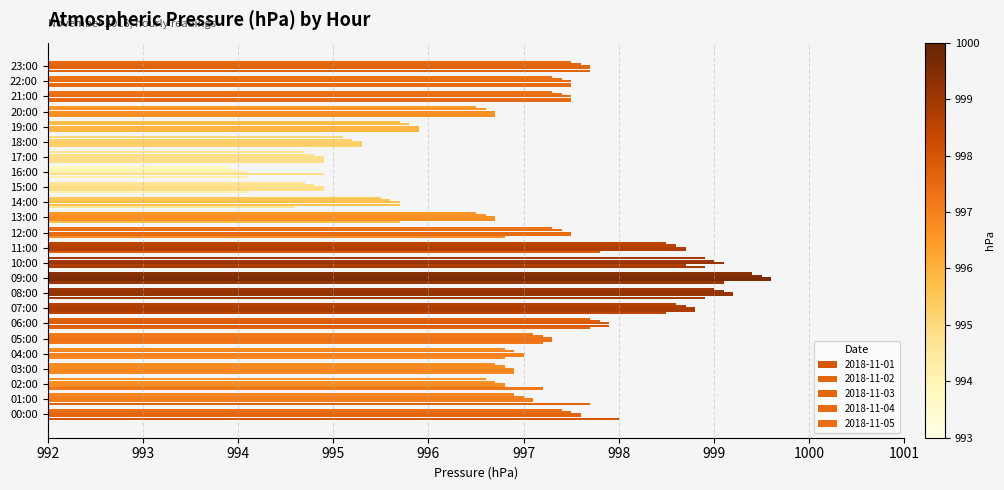

How many distinct data groups are displayed?

5